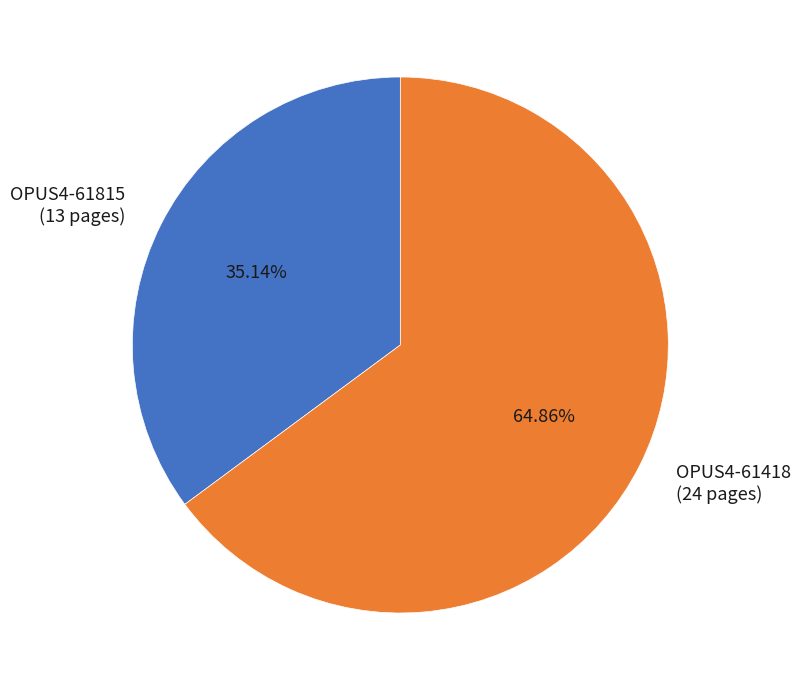

What percentage is the OPUS4-61418 slice, to the nearest percent?

65%